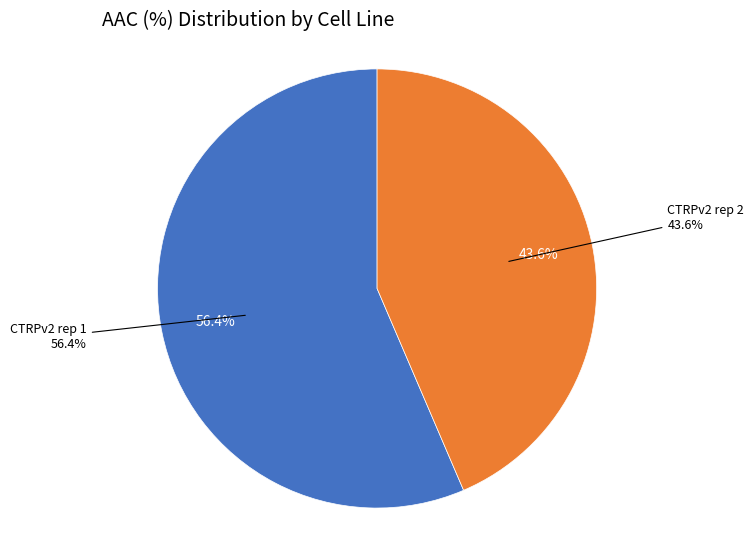

Which category has the biggest portion of the pie?

CTRPv2 rep 1